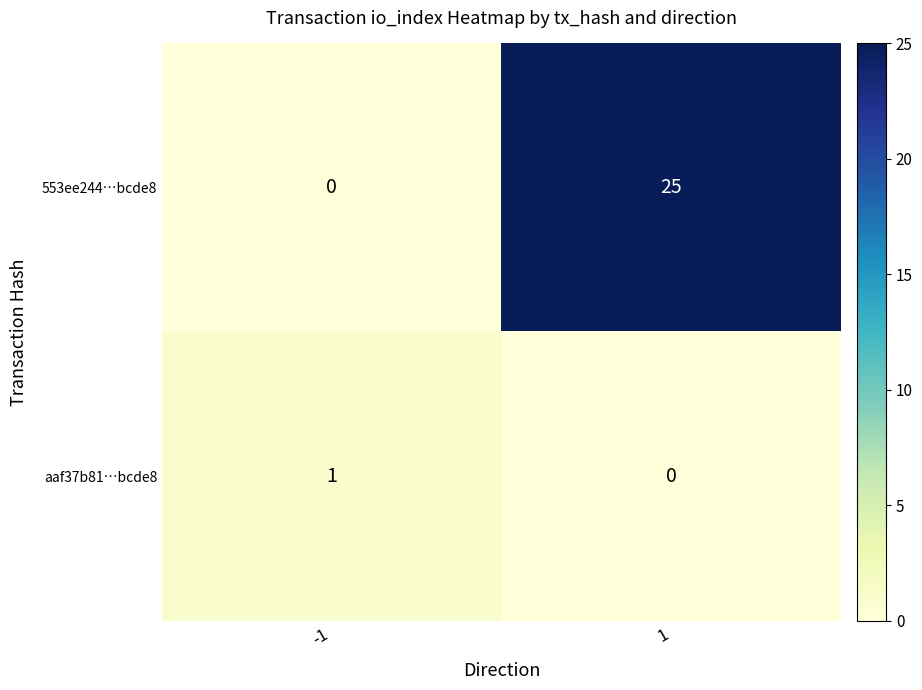

True or false: 553ee244…bcde8 has a value of 0 at -1.

True